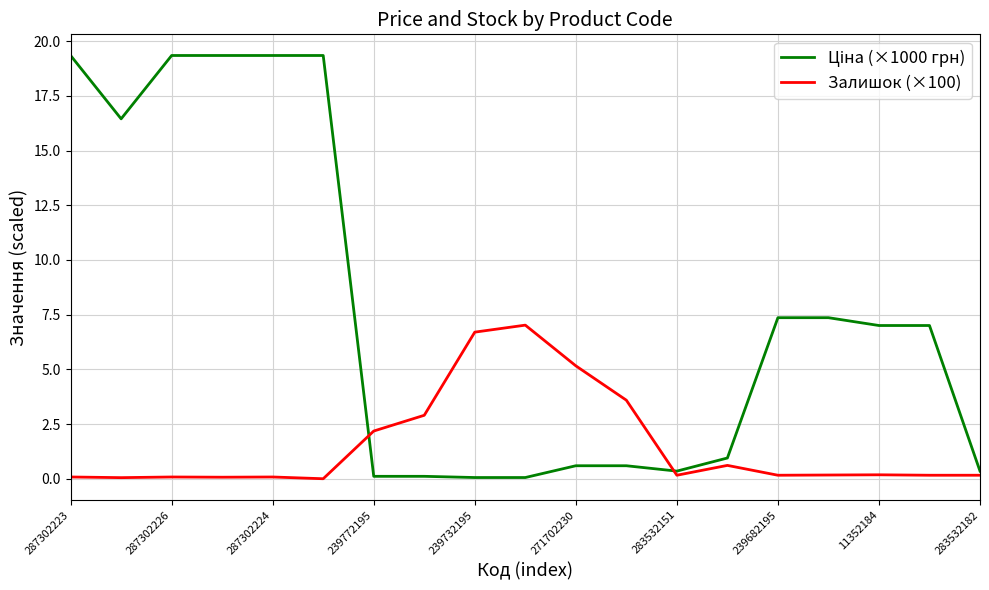

What is the maximum value shown in the chart?

19.3